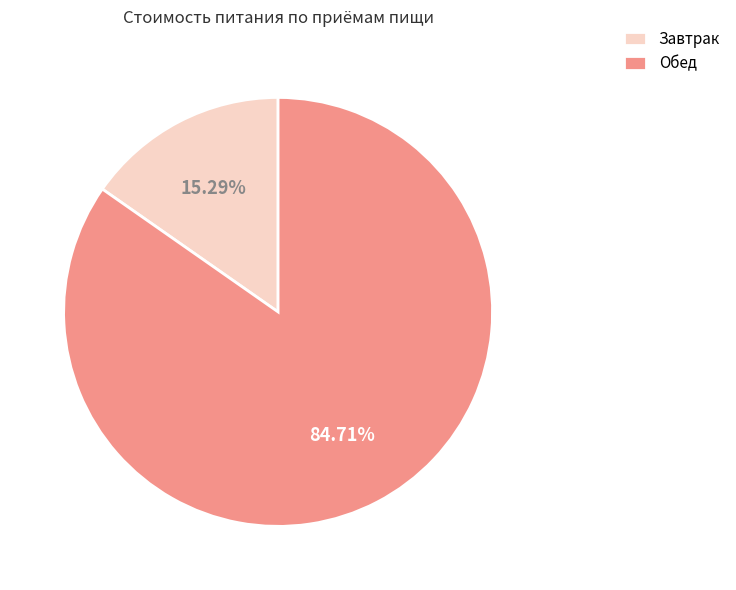

Combined, do Обед and Завтрак account for over 50%?

Yes